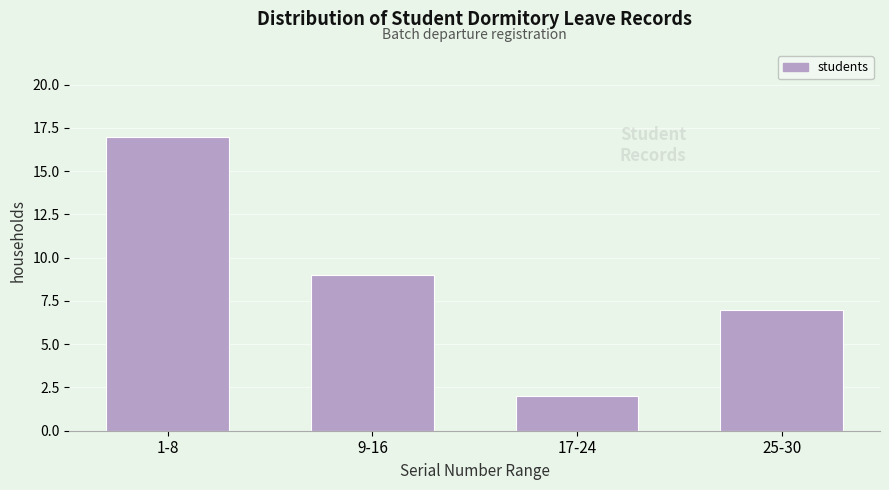

Reading right to left, transcribe all the data shown in this chart.

7	2	9	17